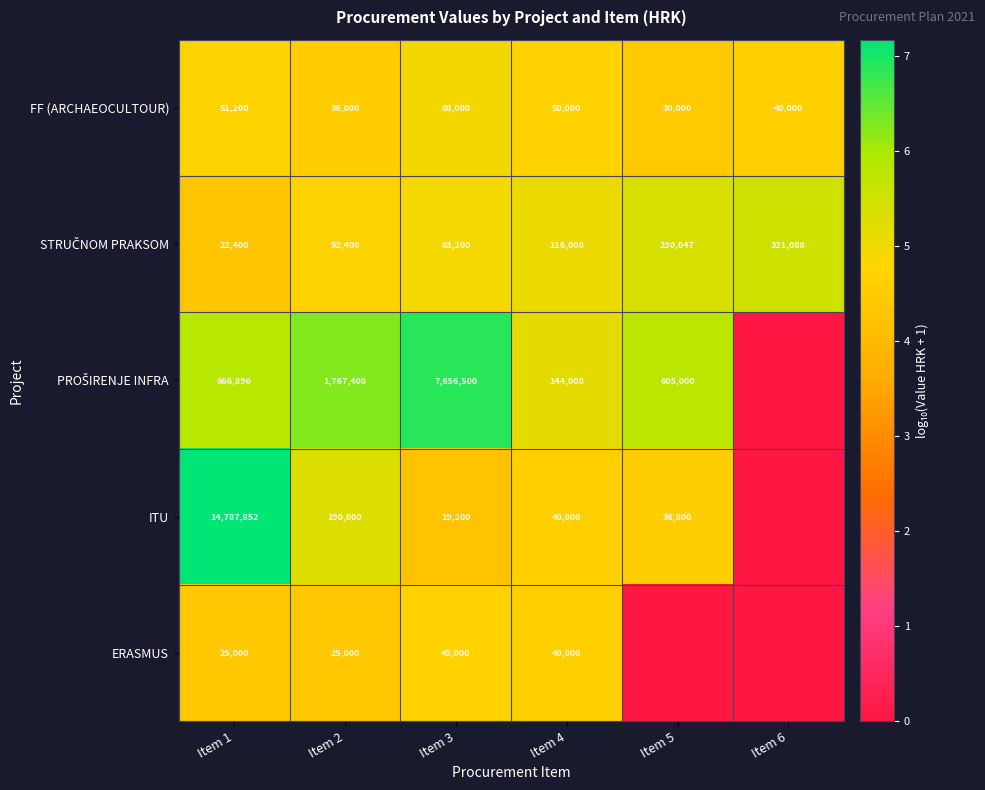

What is the total value across all series at Item 4?

390000